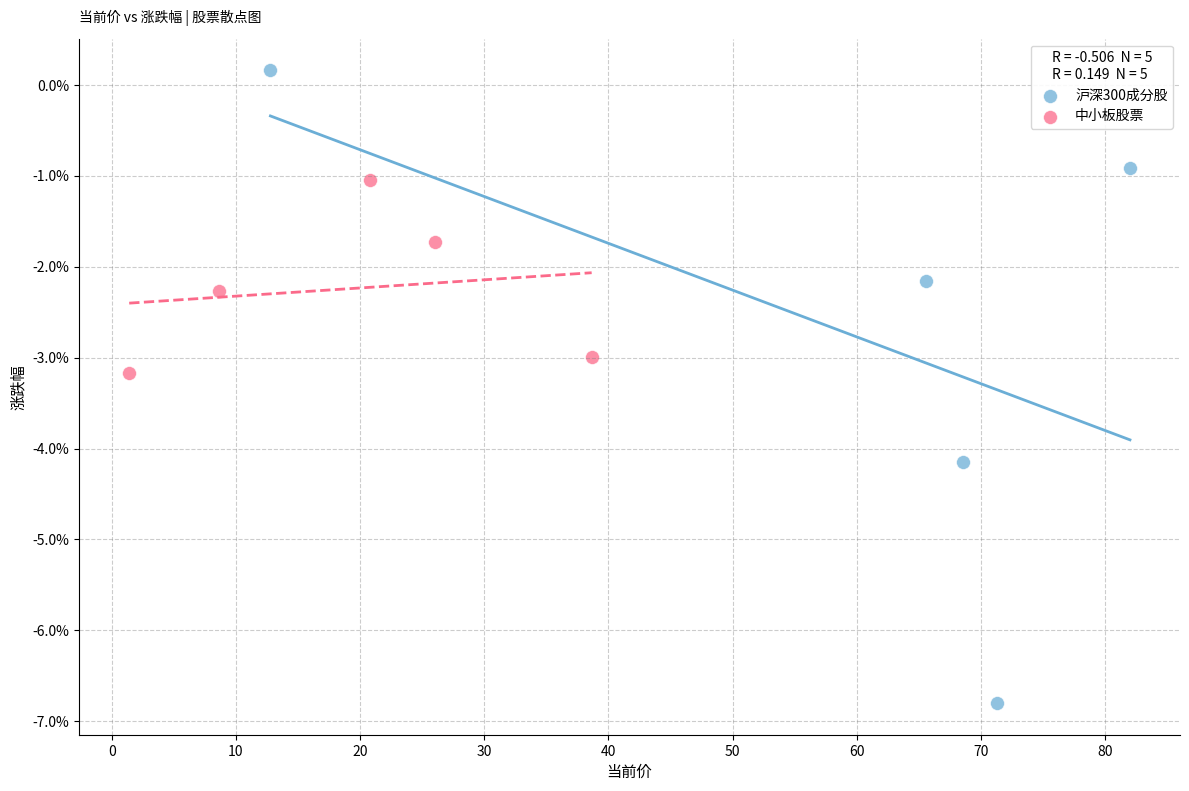

What are all the series names shown in the legend?

沪深300成分股, 中小板股票